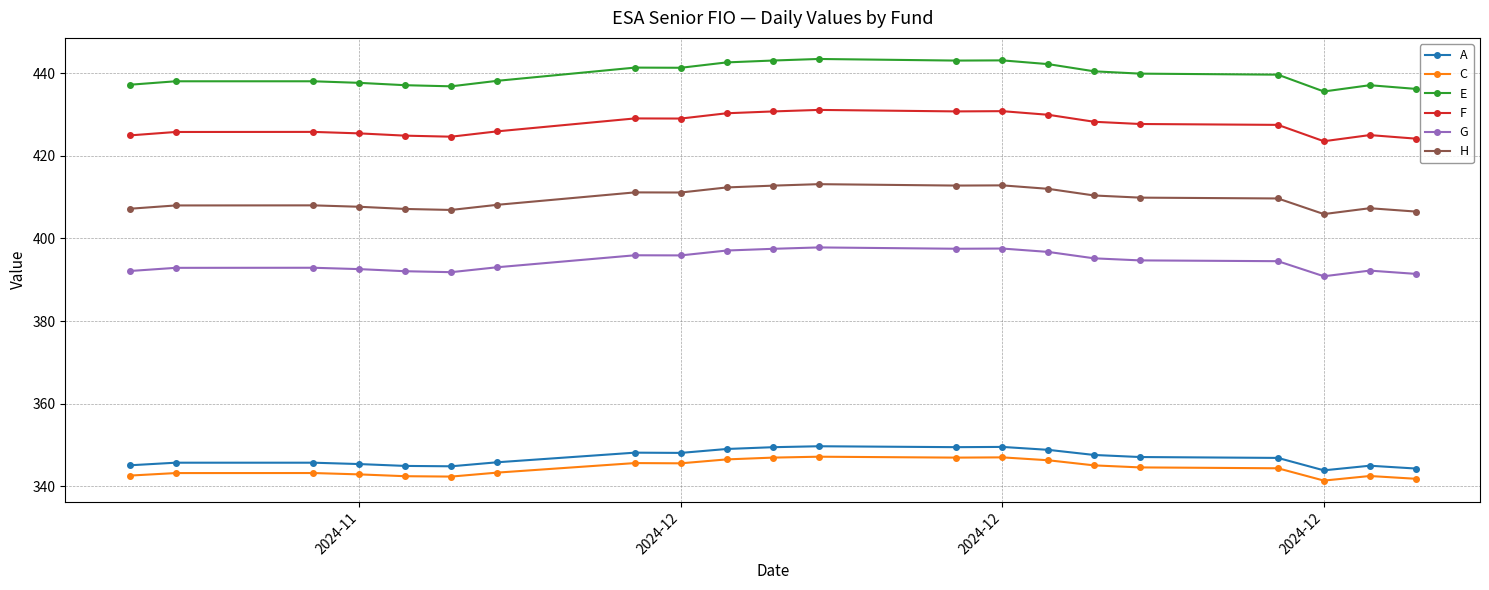

Is this an area chart (filled region under the line)?

No